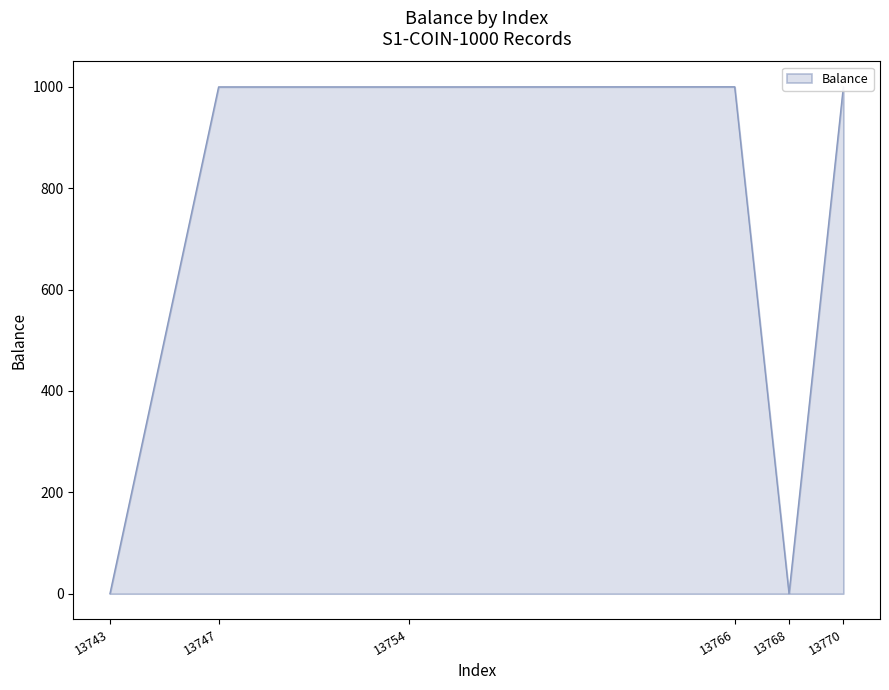

What is the change in value from 13766 to 13768?

-1000.2